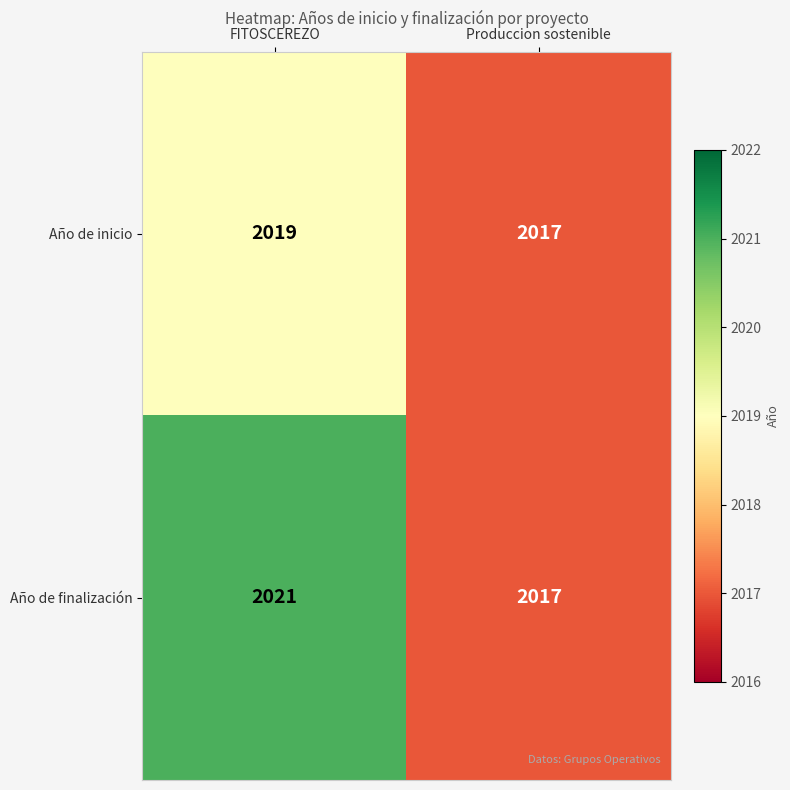

How many categories are shown in the chart?

2